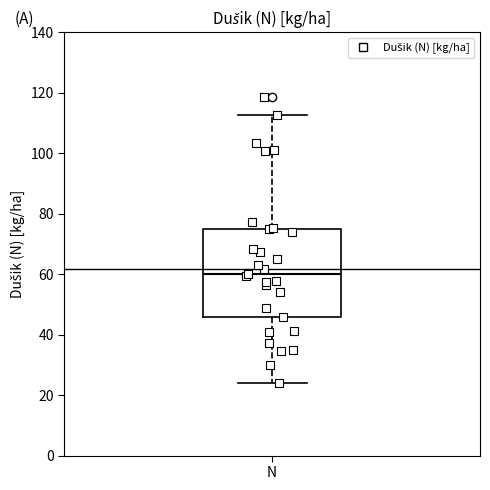

Read this box plot against the y-axis: the position of the median line, the range covered by the box, and the ends of both whiskers. The values are not printed on the chart, so give them approximately, as read against the axis.

median 60, box 46 to 74, whiskers 24 to 112